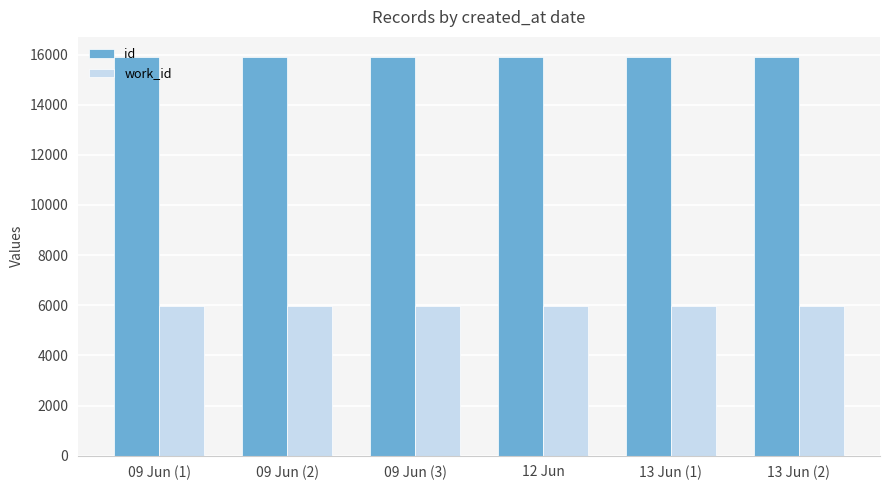

What is the spread (max minus min) of values at 09 Jun (1)?

9926